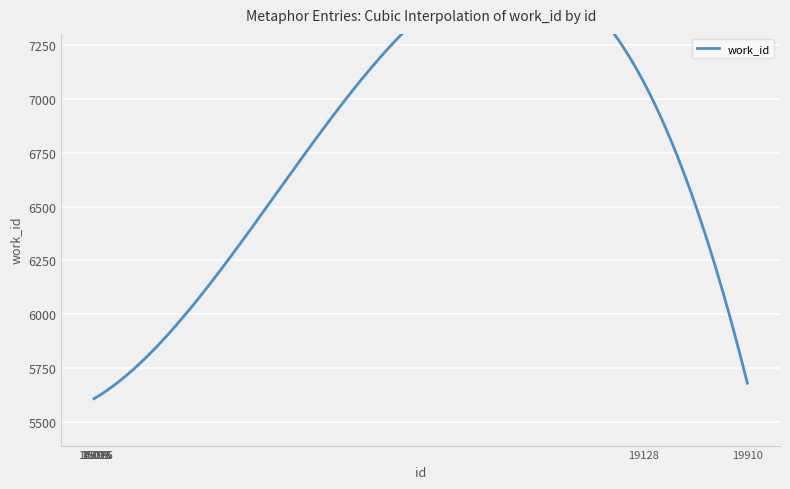

The chart shows a value of 9863 at 15016. True or false?

False